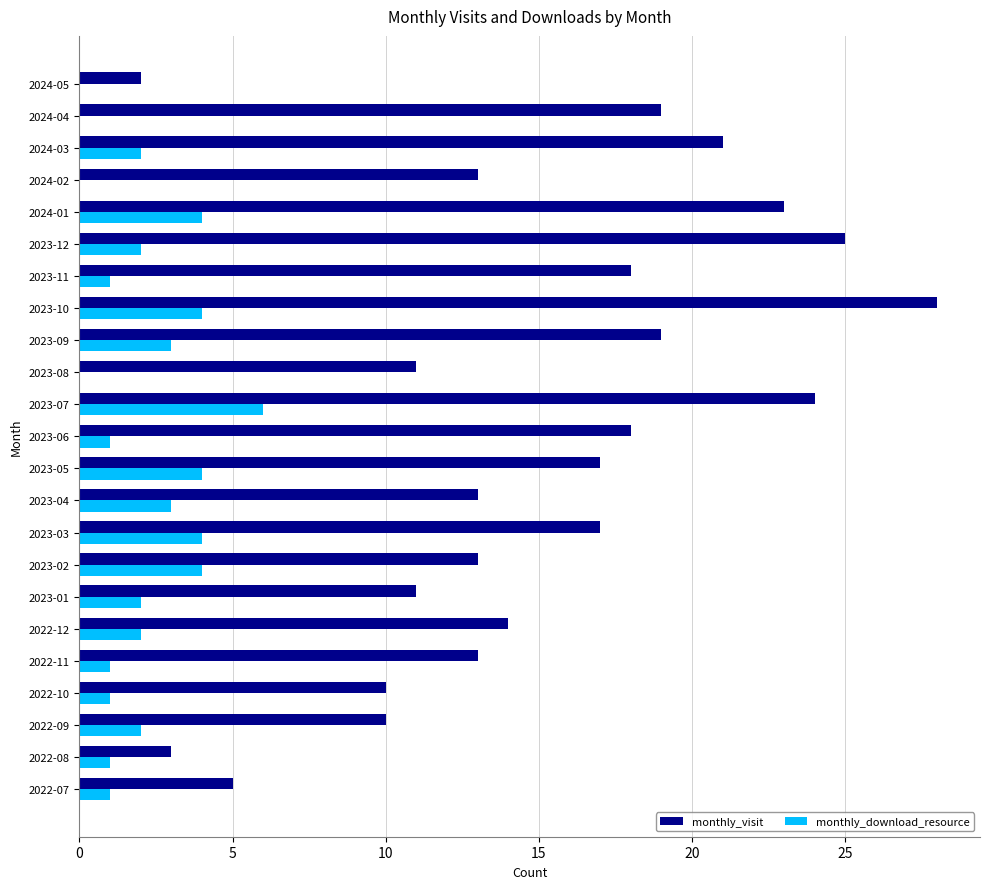

At which category is the sum across all series the highest?

2023-10